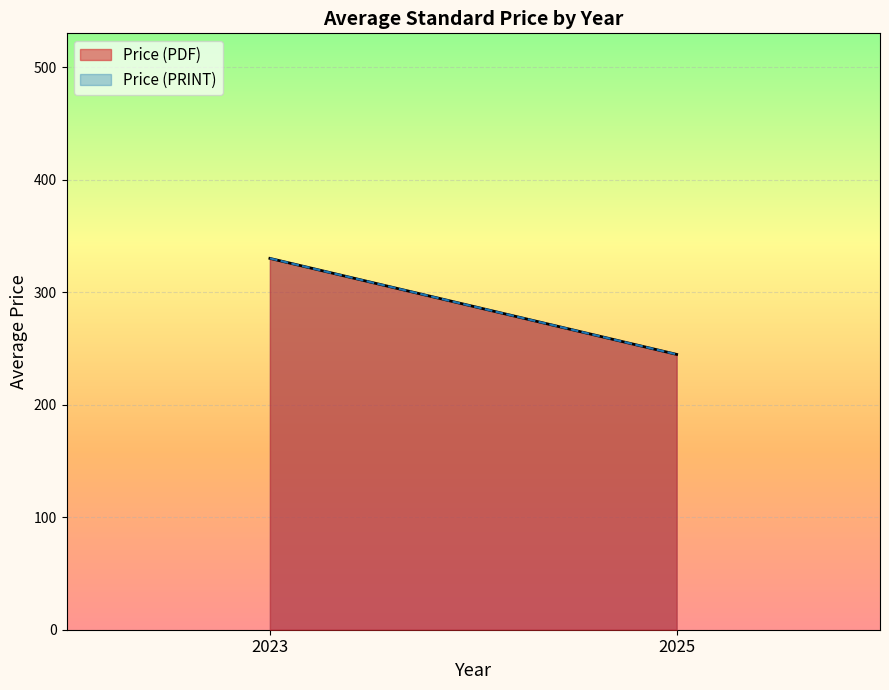

Which series has the largest total across all categories?

Price (PDF)